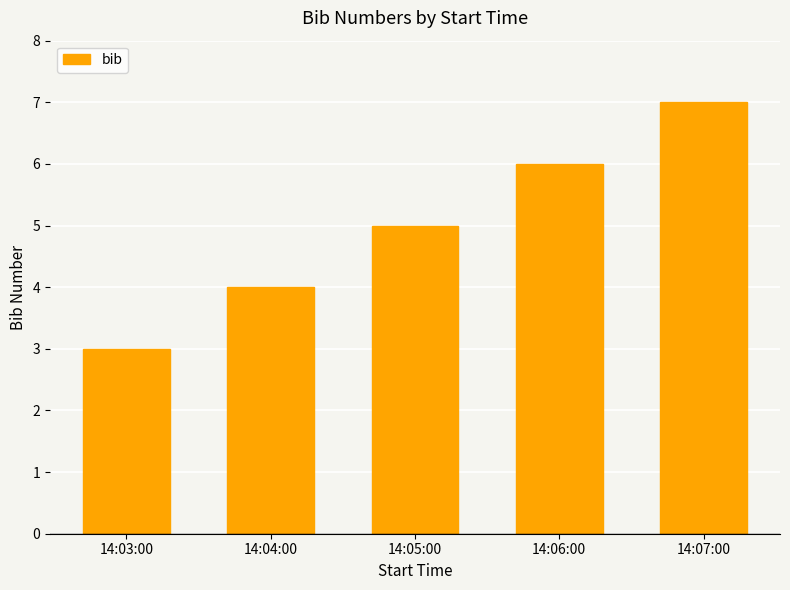

Where is the data nearest to the value 5?

14:05:00